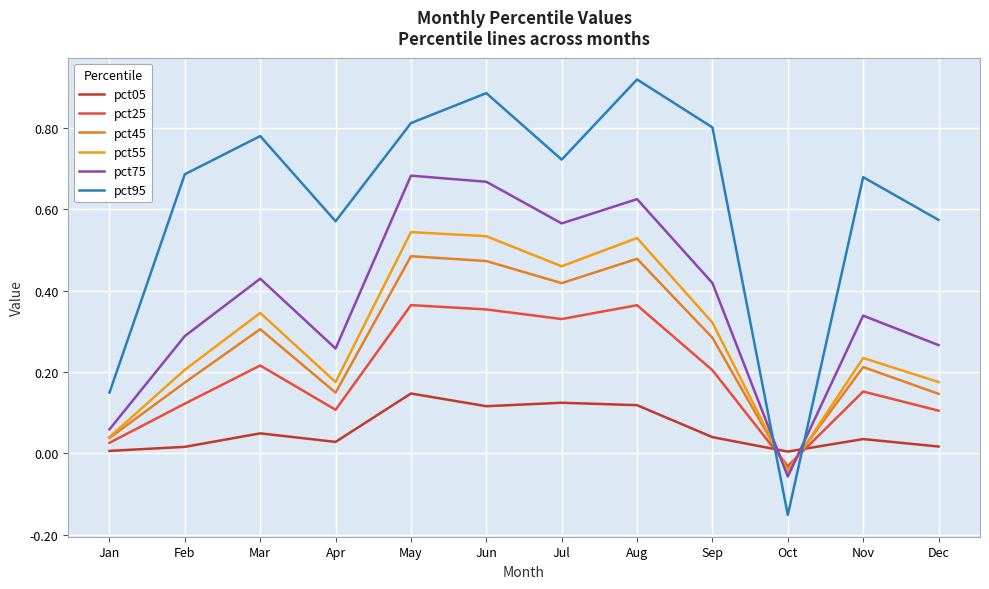

What is the lowest value of the pct75 series?

-0.1